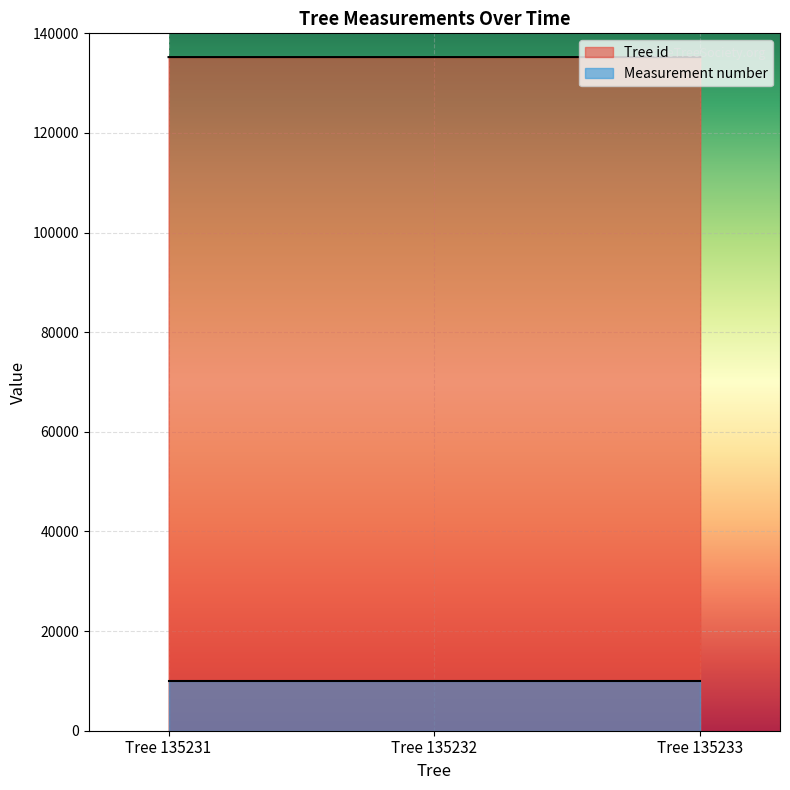

What is the average value of the Tree id series?

135232